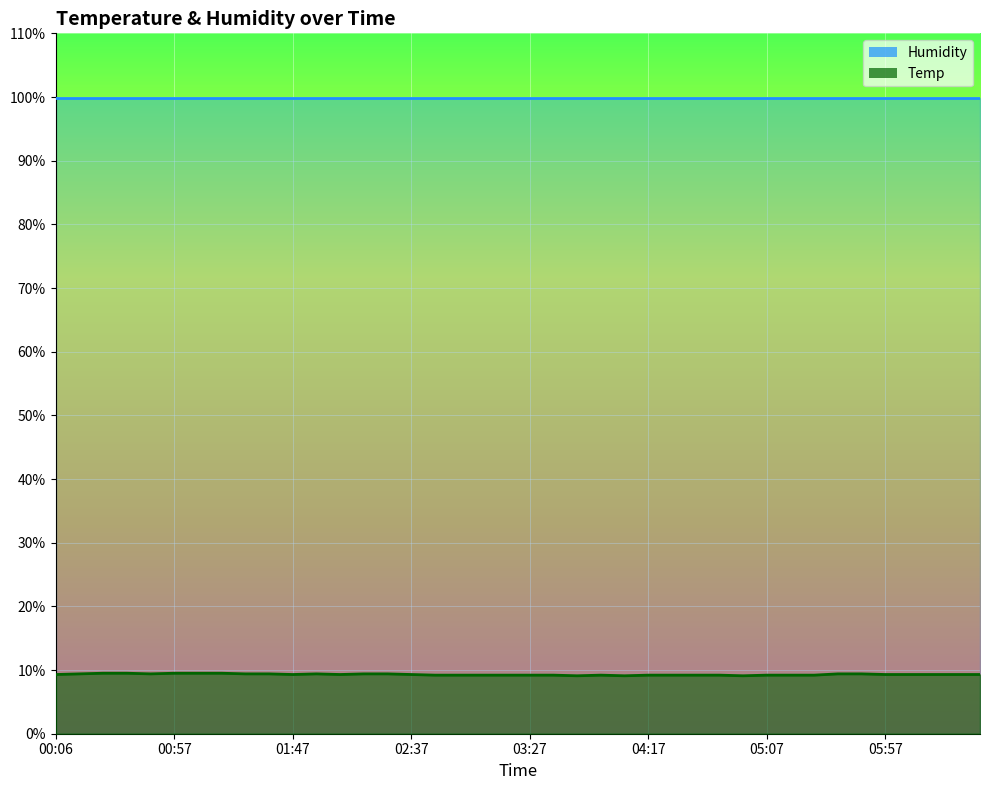

At which category does the data reach its first local peak?

01:57